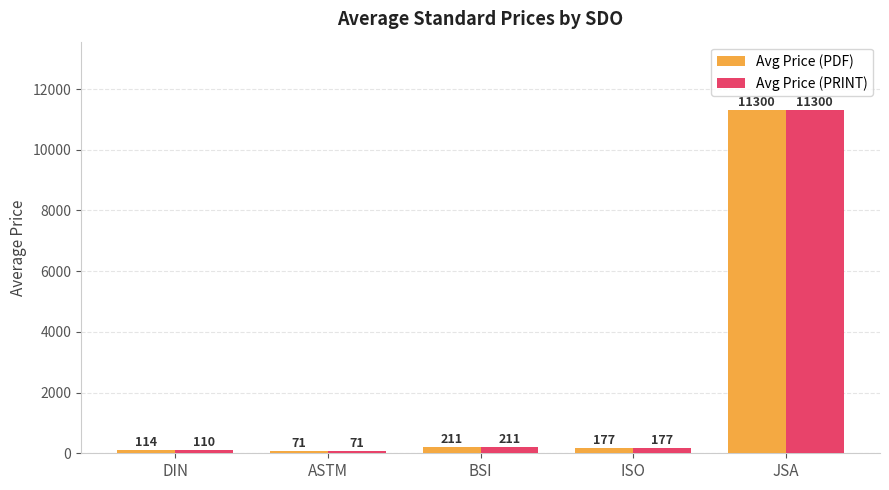

Are the bars horizontal?

No